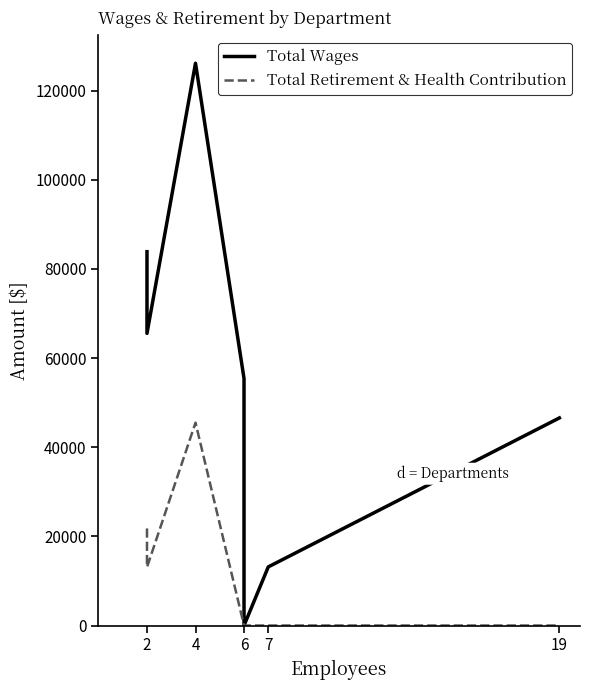

Which series changed the most between 2 and 4?

Total Wages